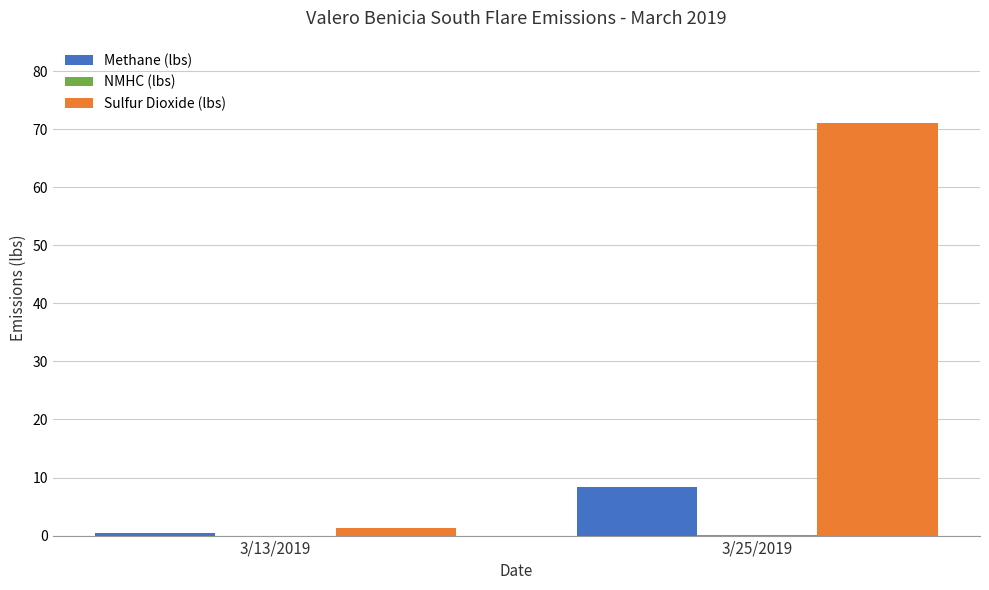

At which category is the sum across all series the highest?

3/25/2019